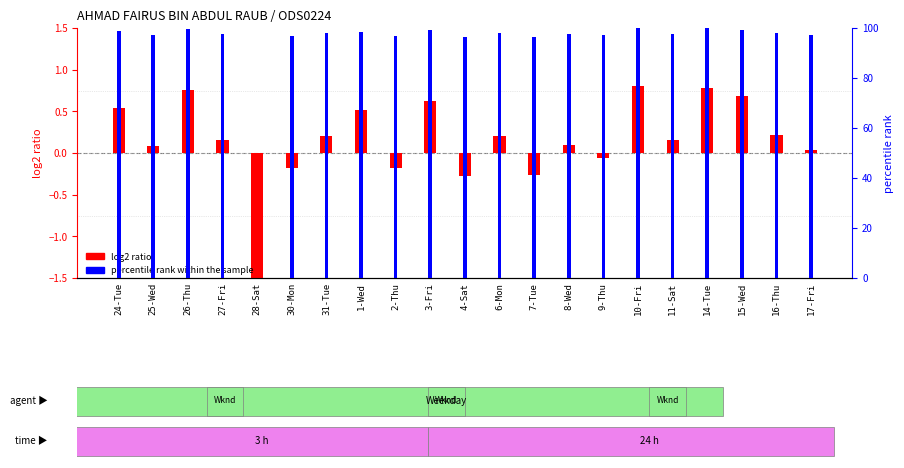

Reading left to right, extract all data points from this chart.

log2 ratio: 24-Tue=0.5	25-Wed=0.1	26-Thu=0.8	27-Fri=0.2	28-Sat=-1.5	30-Mon=-0.2	31-Tue=0.2	1-Wed=0.5	2-Thu=-0.2	3-Fri=0.6	4-Sat=-0.3	6-Mon=0.2	7-Tue=-0.3	8-Wed=0.1	9-Thu=-0.1	10-Fri=0.8	11-Sat=0.2	14-Tue=0.8	15-Wed=0.7	16-Thu=0.2	17-Fri=0.0
percentile rank within the sample: 24-Tue=98.6	25-Wed=97.3	26-Thu=99.8	27-Fri=97.4	28-Sat=0.0	30-Mon=96.7	31-Tue=97.9	1-Wed=98.5	2-Thu=96.7	3-Fri=99.0	4-Sat=96.3	6-Mon=97.9	7-Tue=96.4	8-Wed=97.6	9-Thu=97.0	10-Fri=100.0	11-Sat=97.4	14-Tue=99.9	15-Wed=99.4	16-Thu=98.0	17-Fri=97.2